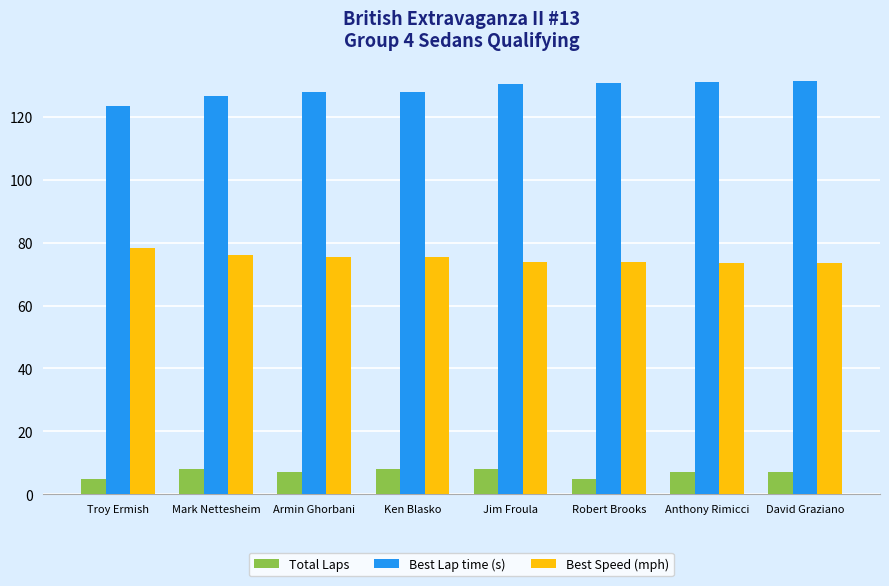

What is the difference between the maximum and minimum values in the Total Laps series?

3.0